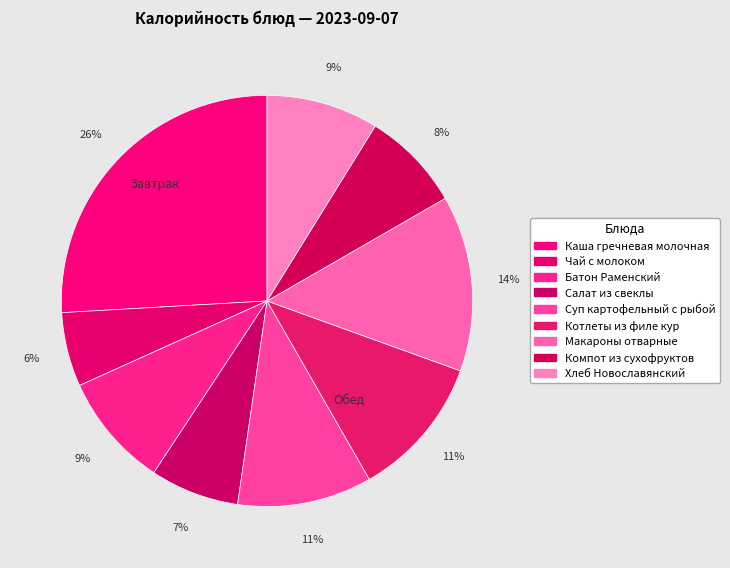

How many slices are in this pie chart?

9